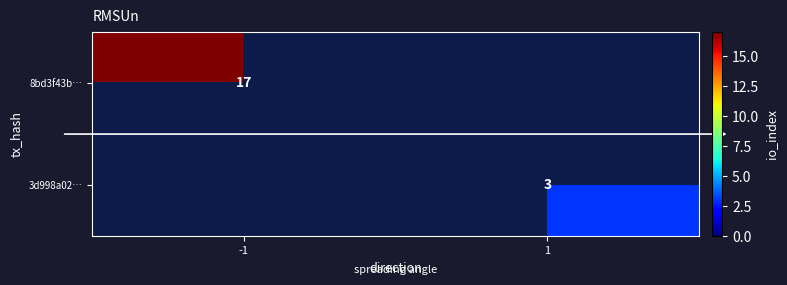

What is the greatest value displayed?

17.0